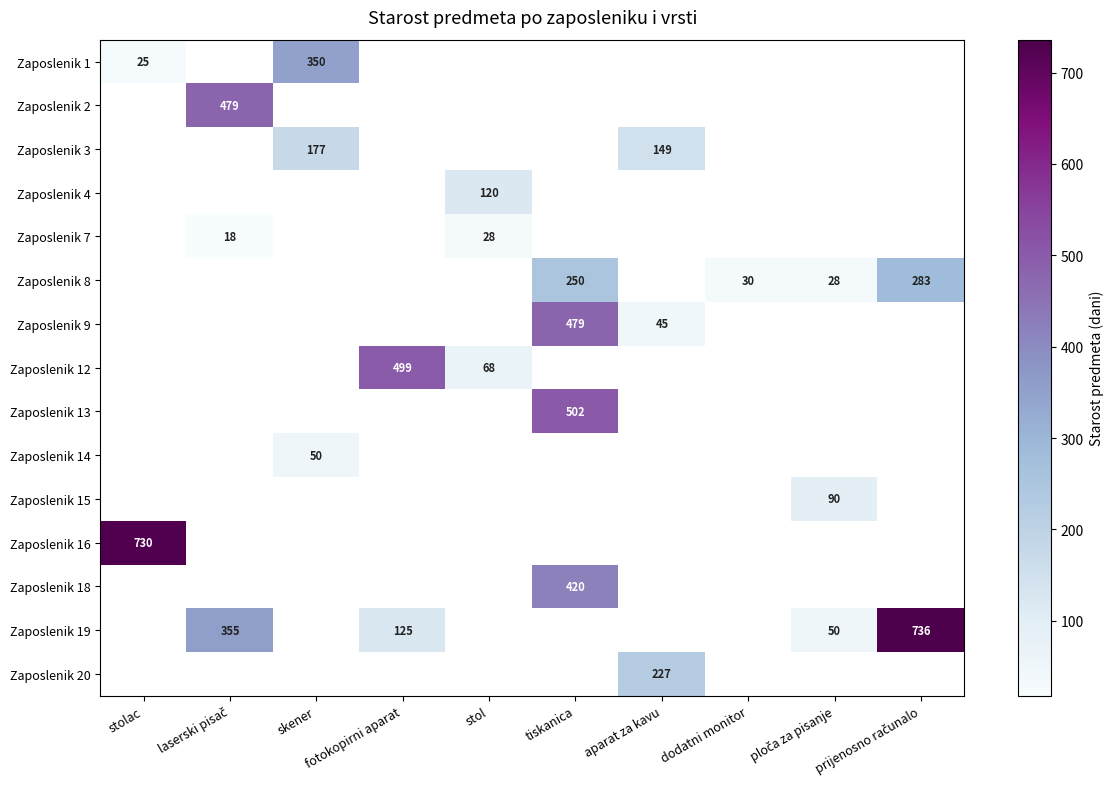

True or false: Zaposlenik 4 has a value of 120 at stol.

True